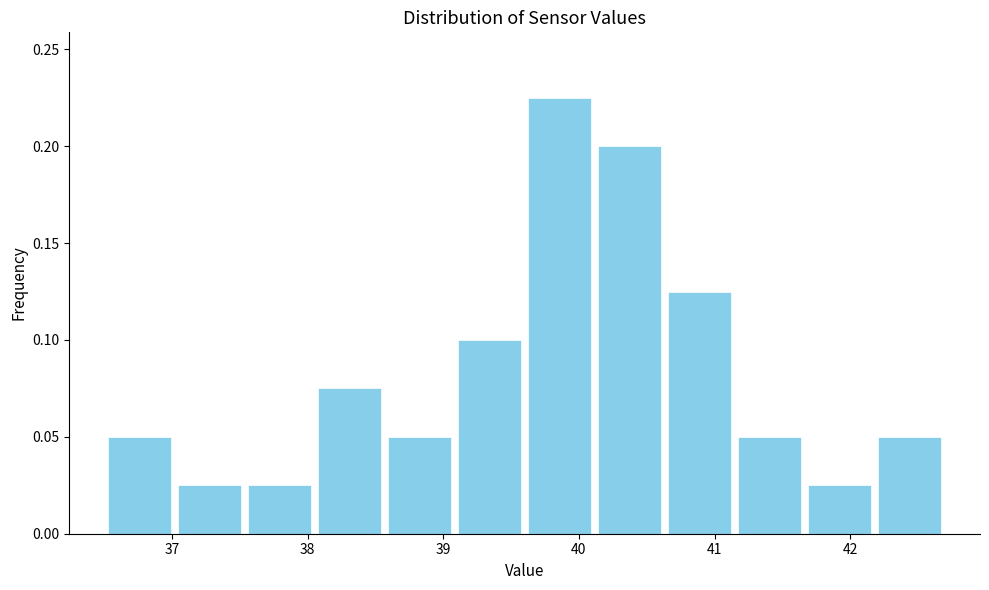

Over which range of the x-axis is the bar tallest?

39.6 to 40.1